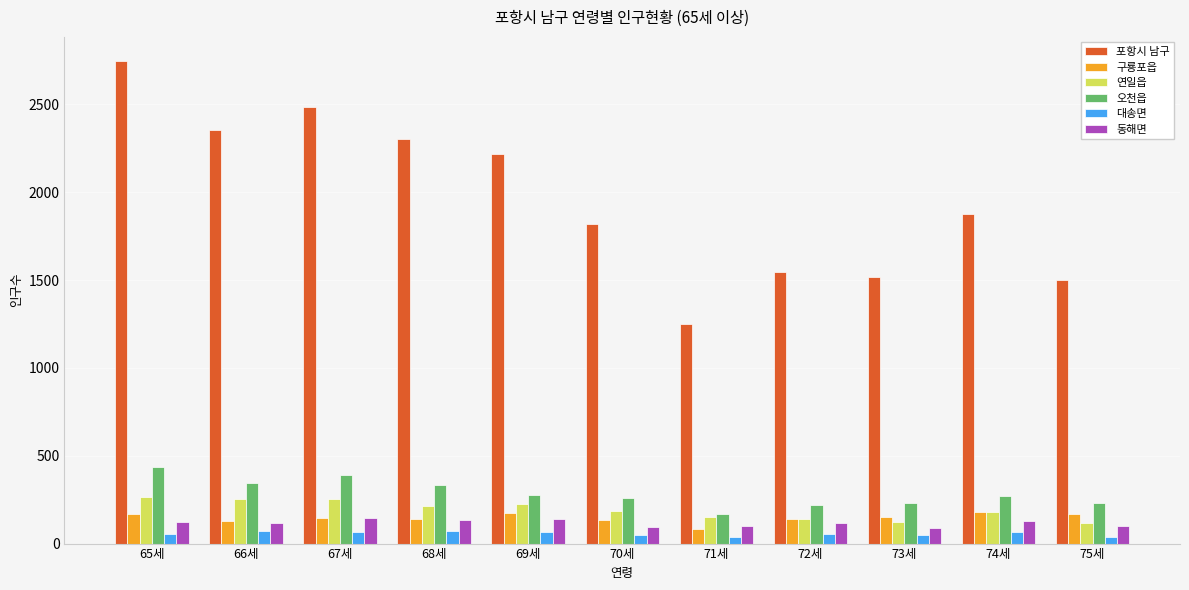

Which series has the widest spread of values?

포항시 남구